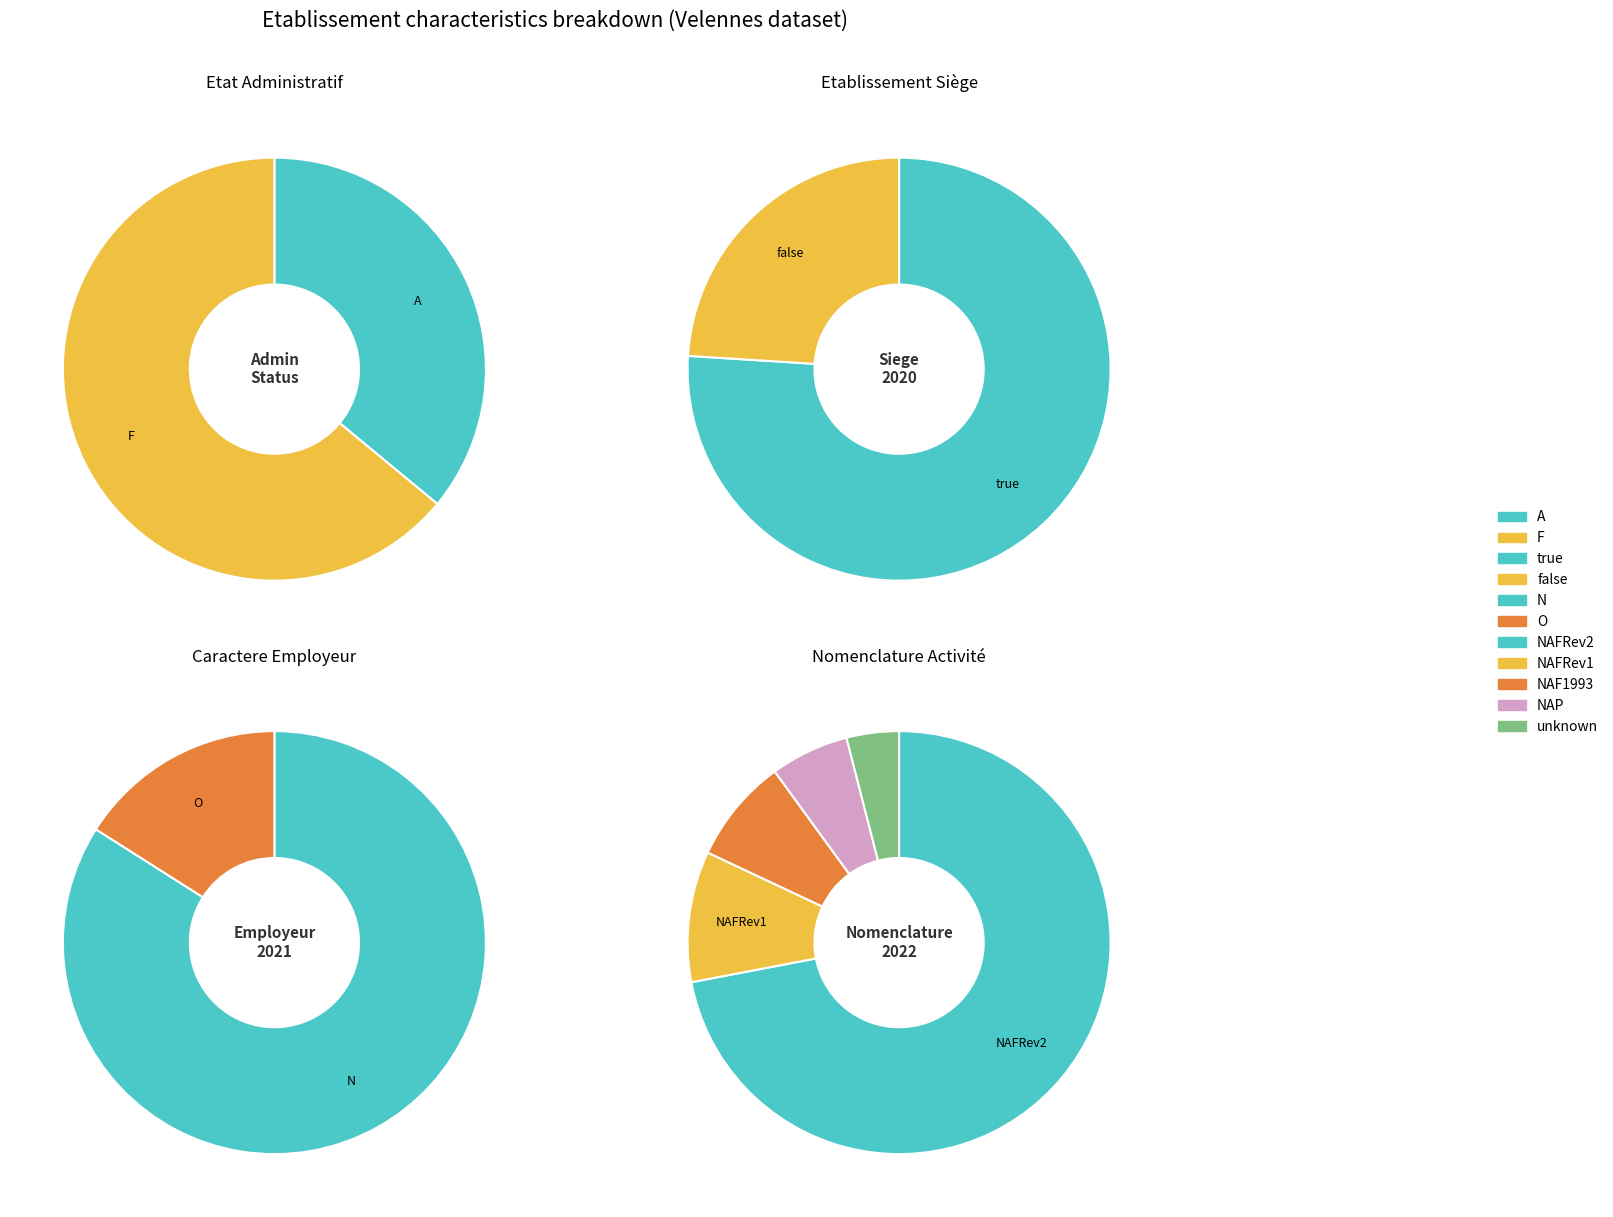

Is there a majority slice in this chart?

Yes